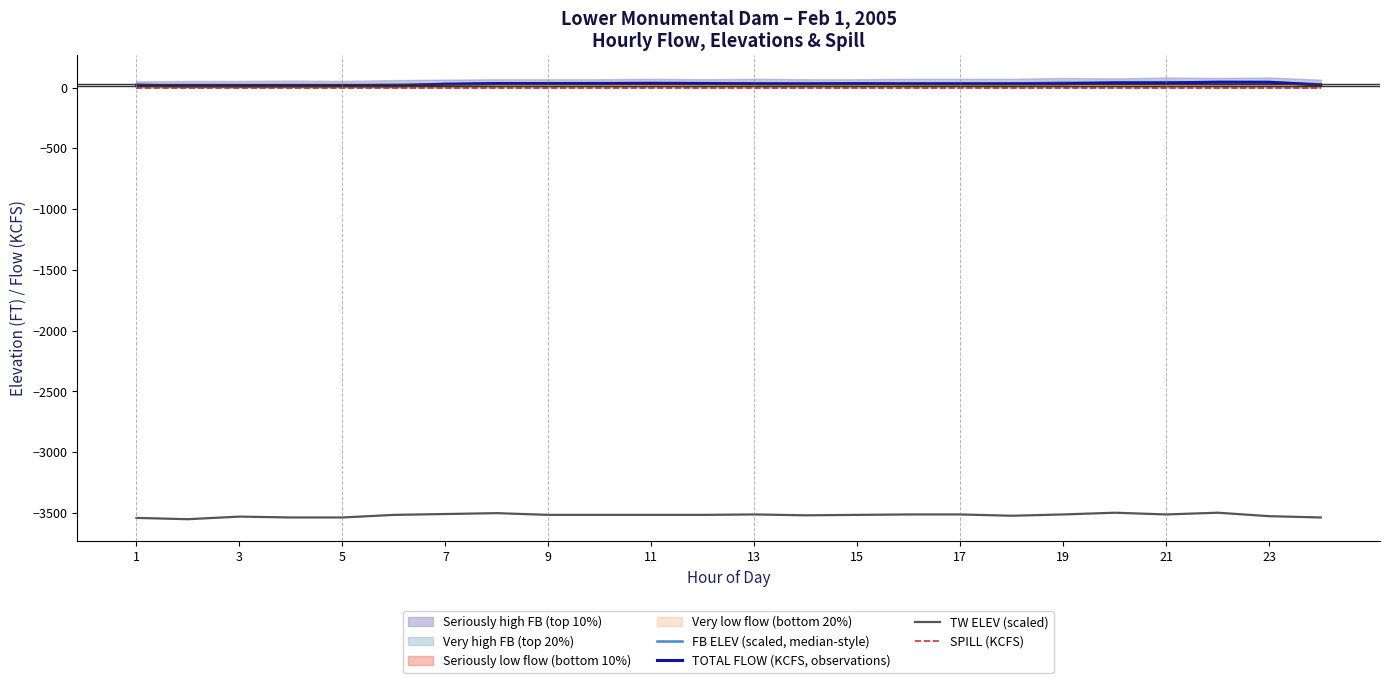

What is the total value across all series at 15?

-3437.7